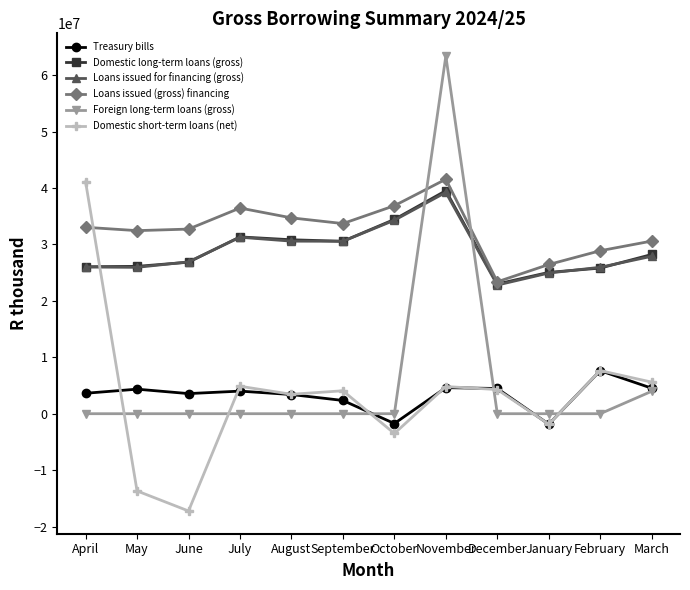

What is the difference between the highest and lowest values at August?

34709139